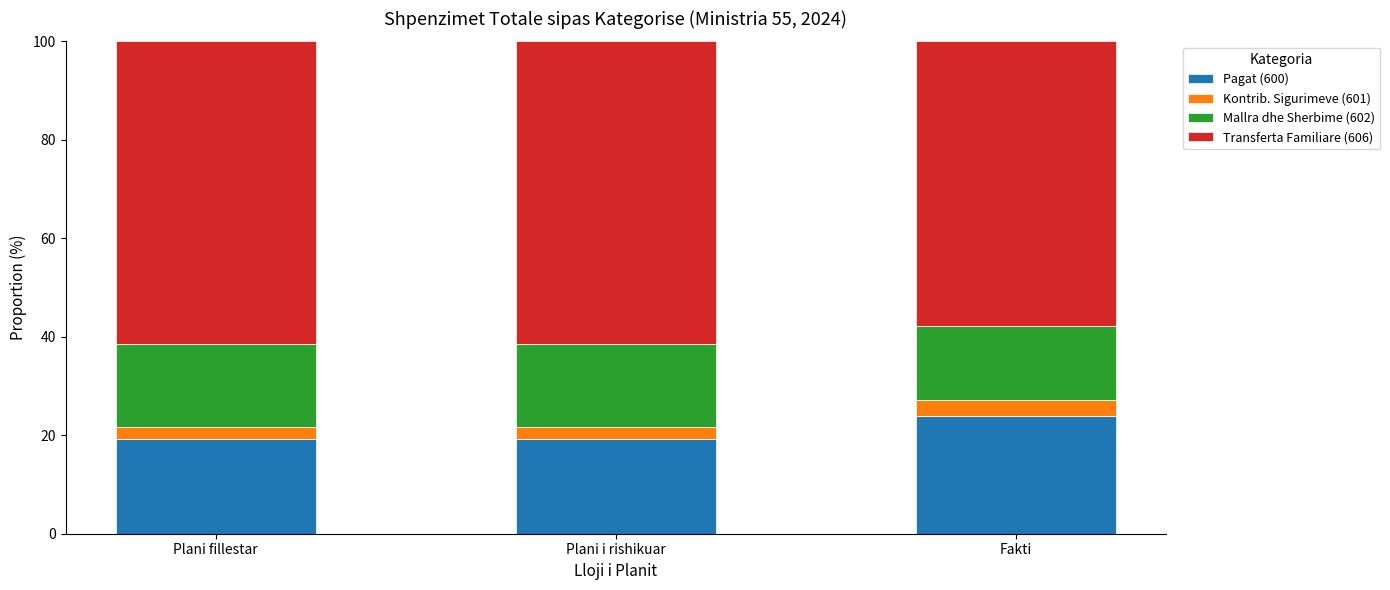

What is the lowest value of the Pagat (600) series?

19.2